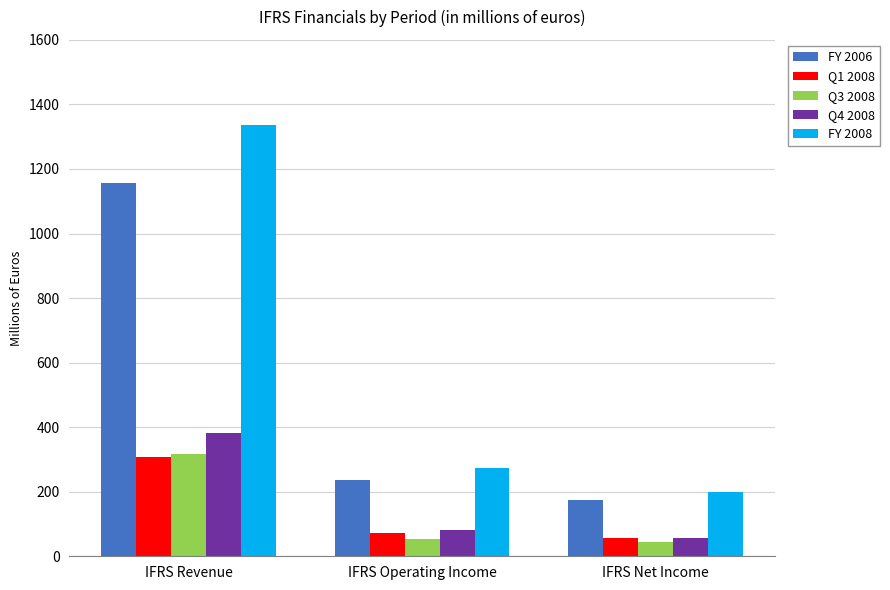

Rank the categories by Q1 2008 value from lowest to highest.

IFRS Net Income, IFRS Operating Income, IFRS Revenue